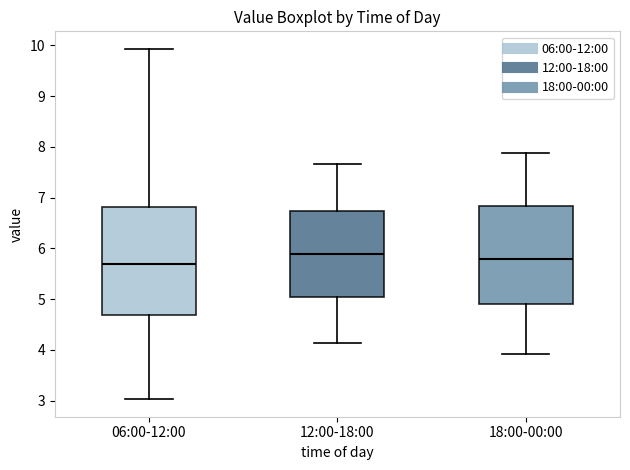

Where is the upper edge of the box for 06:00-12:00 on the y-axis? The values are not printed on the chart, so give them approximately, as read against the axis.

6.8